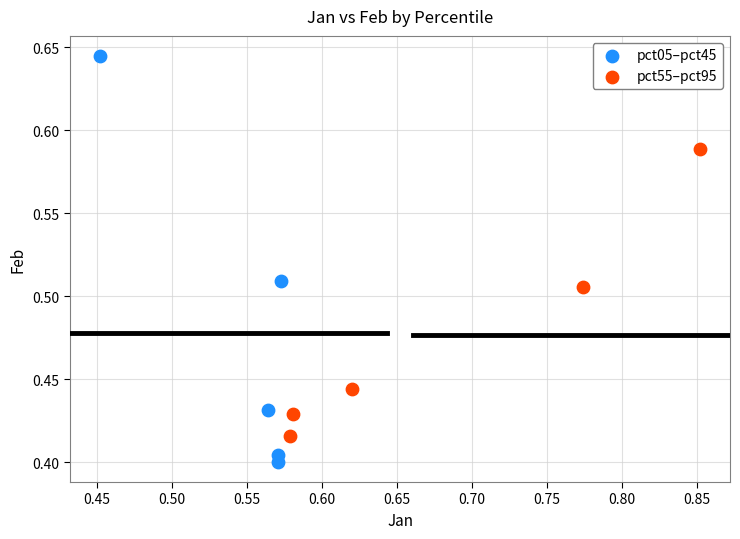

Which series has the largest Y range (max minus min)?

pct05–pct45